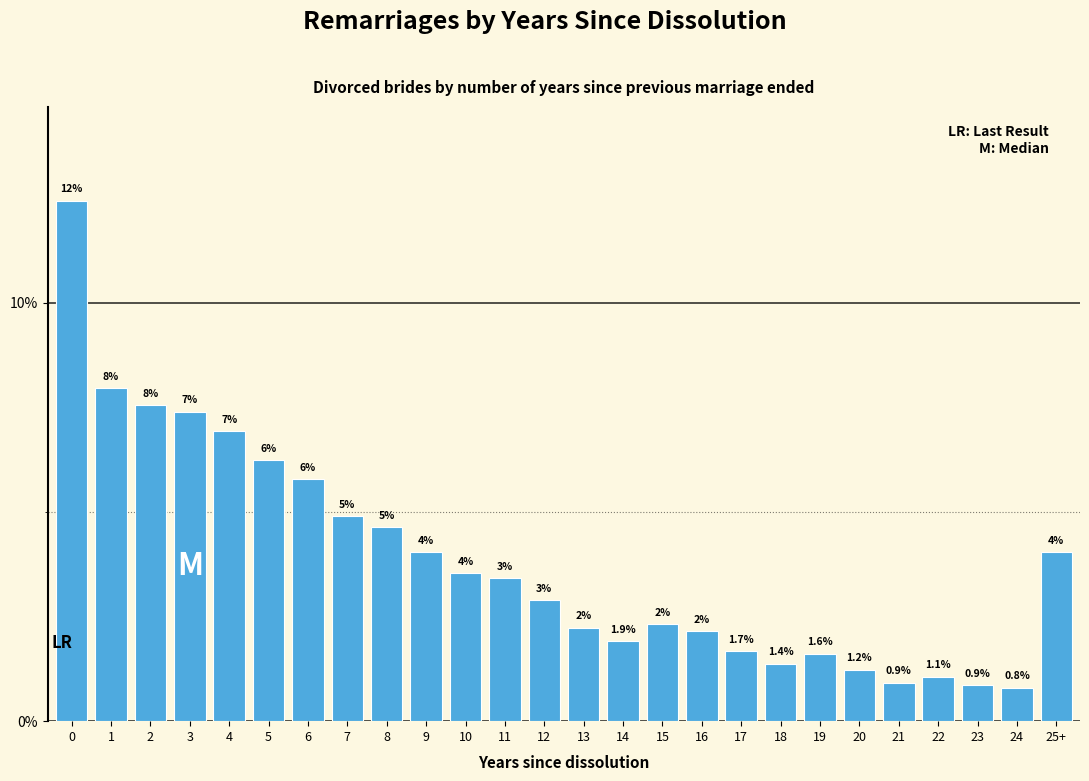

What is the label of the 15th bar from the left?

14